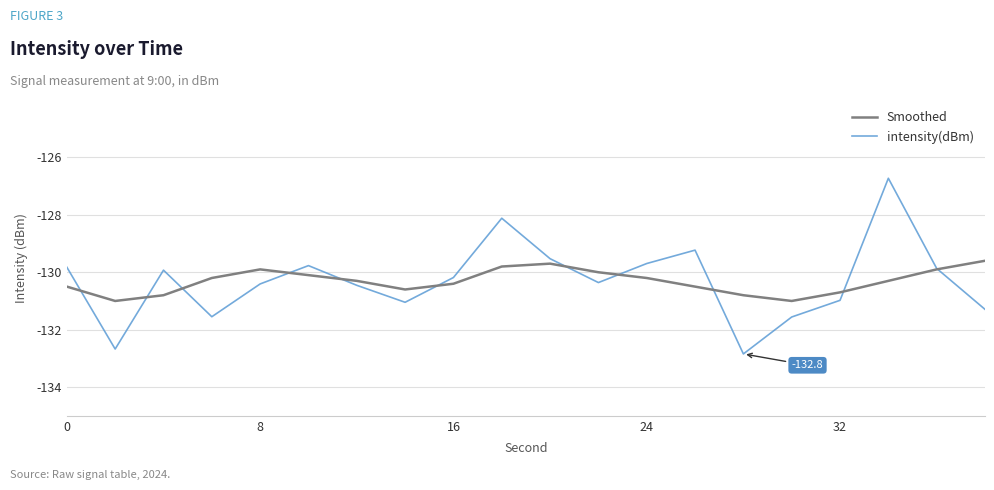

Which series has the largest range (max minus min)?

intensity(dBm)